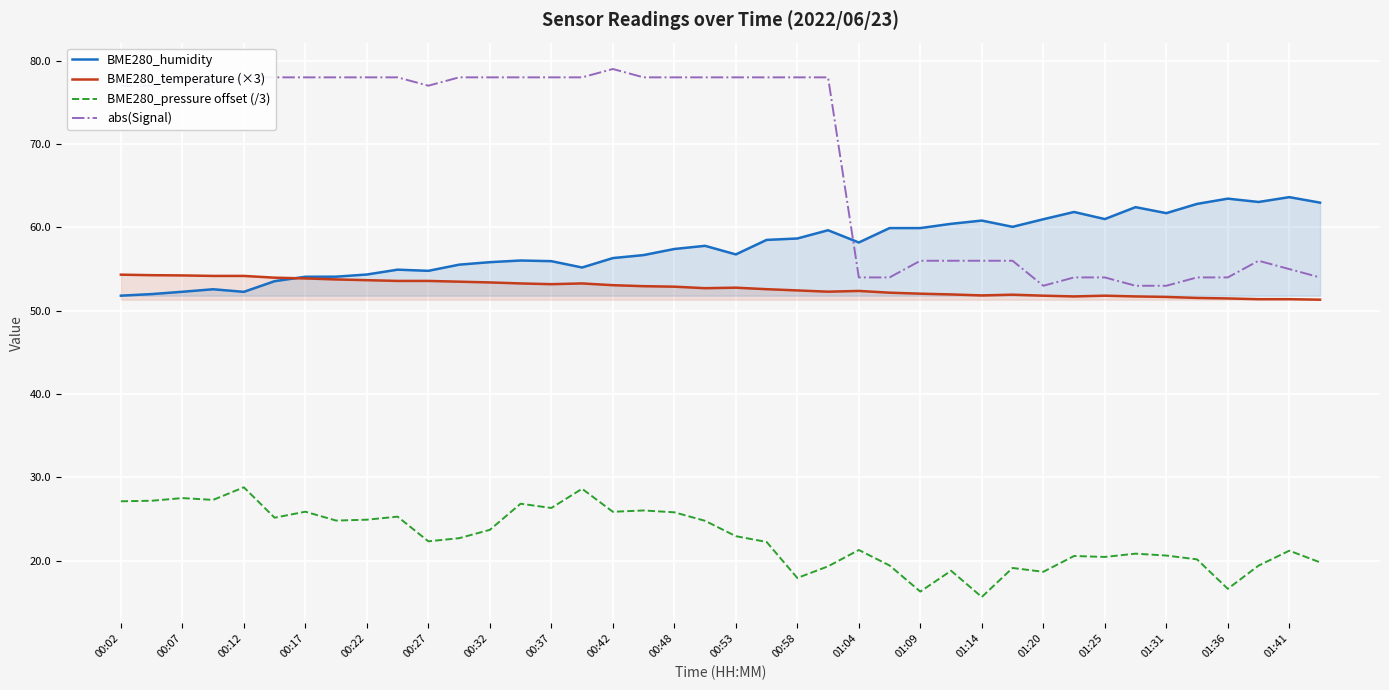

Reading left to right, what are all the values shown in this chart?

BME280_humidity: 51.8	52.0	52.3	52.6	52.3	53.5	54.1	54.1	54.4	54.9	54.8	55.5	55.8	56.0	56.0	55.2	56.3	56.7	57.4	57.8	56.8	58.5	58.7	59.7	58.2	59.9	59.9	60.4	60.8	60.1	61.0	61.9	61.0	62.4	61.7	62.8	63.5	63.0	63.6	63.0
BME280_temperature (×3): 54.3	54.3	54.2	54.2	54.2	54.0	53.9	53.8	53.7	53.6	53.6	53.5	53.4	53.3	53.2	53.3	53.1	52.9	52.9	52.7	52.8	52.6	52.4	52.3	52.4	52.2	52.1	52.0	51.8	51.9	51.8	51.7	51.8	51.7	51.7	51.5	51.5	51.4	51.4	51.3
BME280_pressure offset (/3): 27.1	27.2	27.5	27.3	28.8	25.2	25.9	24.8	24.9	25.3	22.3	22.7	23.7	26.9	26.3	28.6	25.9	26.0	25.8	24.8	23.0	22.3	17.9	19.3	21.3	19.4	16.3	18.8	15.7	19.1	18.7	20.6	20.5	20.9	20.6	20.2	16.6	19.4	21.2	19.8
abs(Signal): 77.0	77.0	78.0	77.0	78.0	78.0	78.0	78.0	78.0	78.0	77.0	78.0	78.0	78.0	78.0	78.0	79.0	78.0	78.0	78.0	78.0	78.0	78.0	78.0	54.0	54.0	56.0	56.0	56.0	56.0	53.0	54.0	54.0	53.0	53.0	54.0	54.0	56.0	55.0	54.0